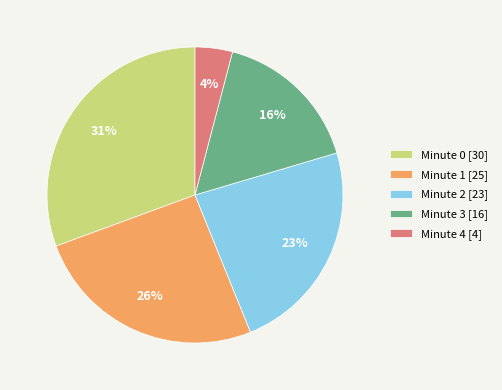

Do Minute 4 [4] and Minute 0 [30] together represent more than half of the pie?

No